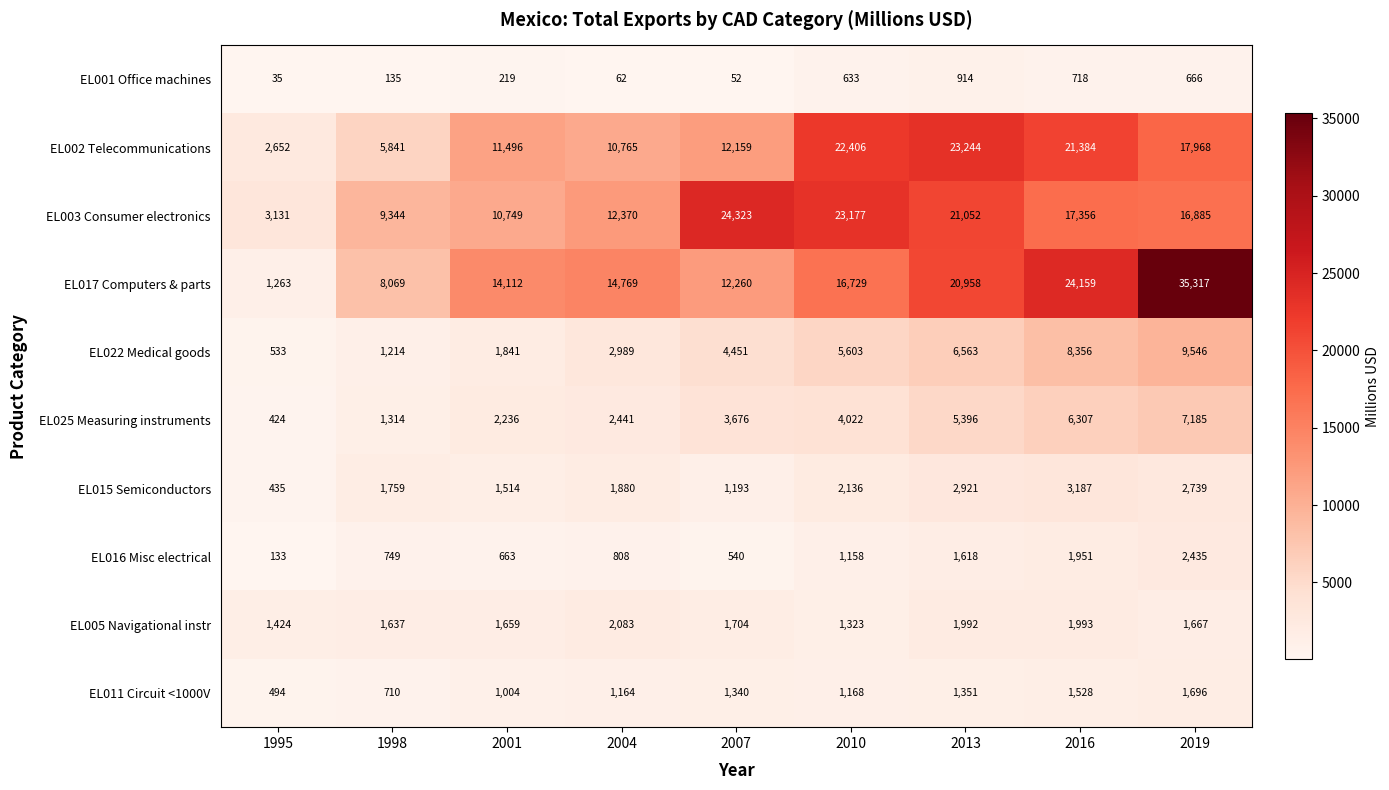

What is the spread (max minus min) of values at 2010?

22544